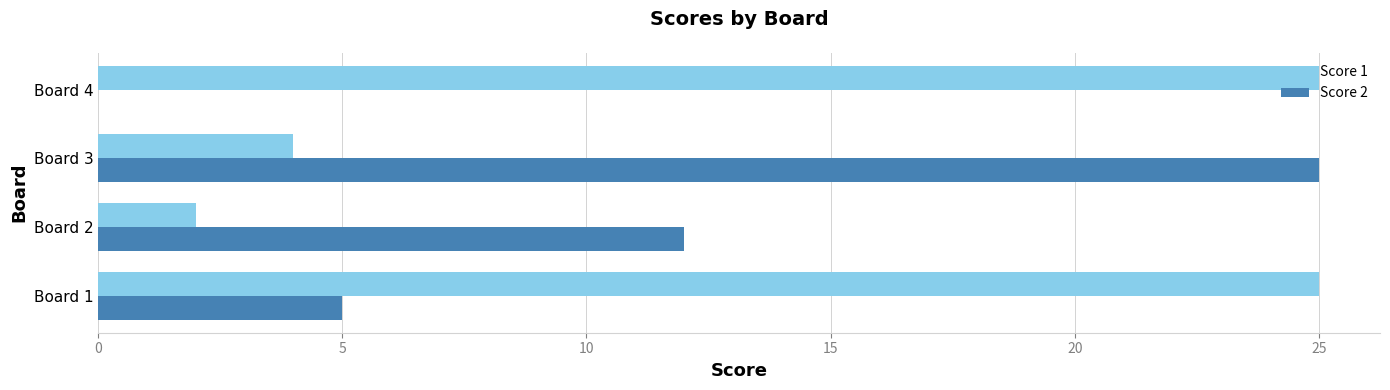

What is the sum of all Score 1 values?

56